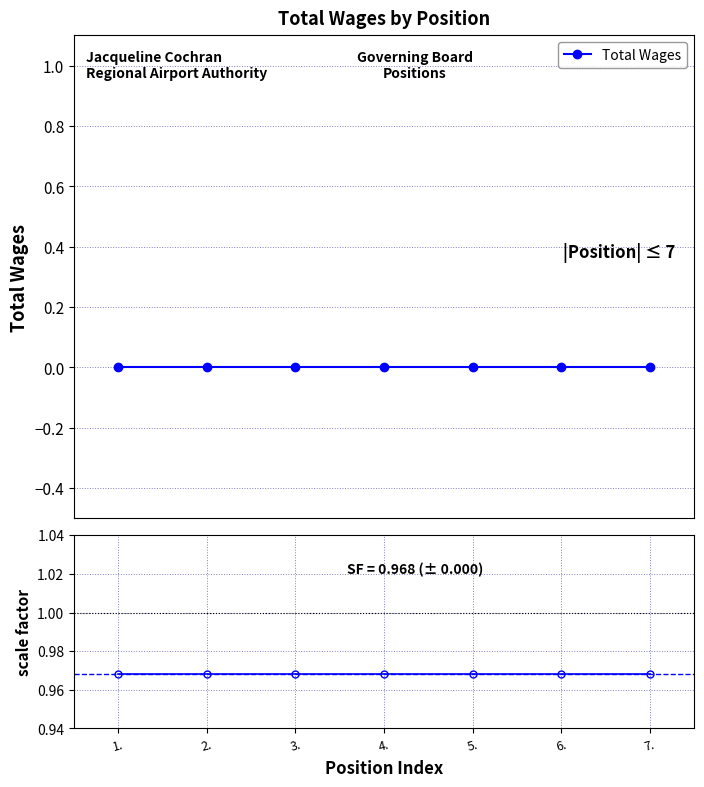

Between 4 and 1, which is larger?

4